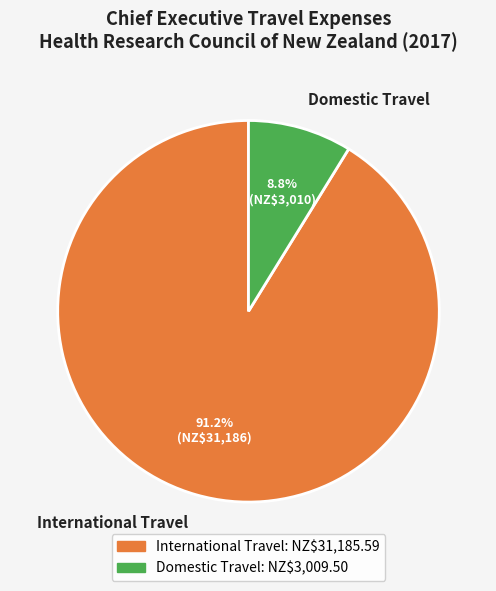

Count the number of slices in the pie.

2